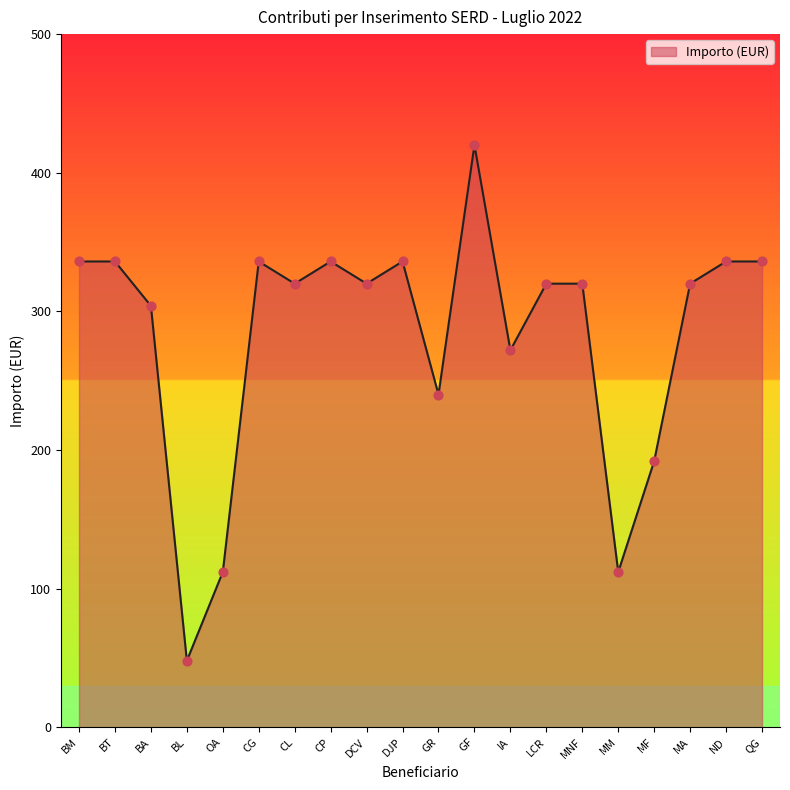

Which has a higher value, GR or BA?

BA